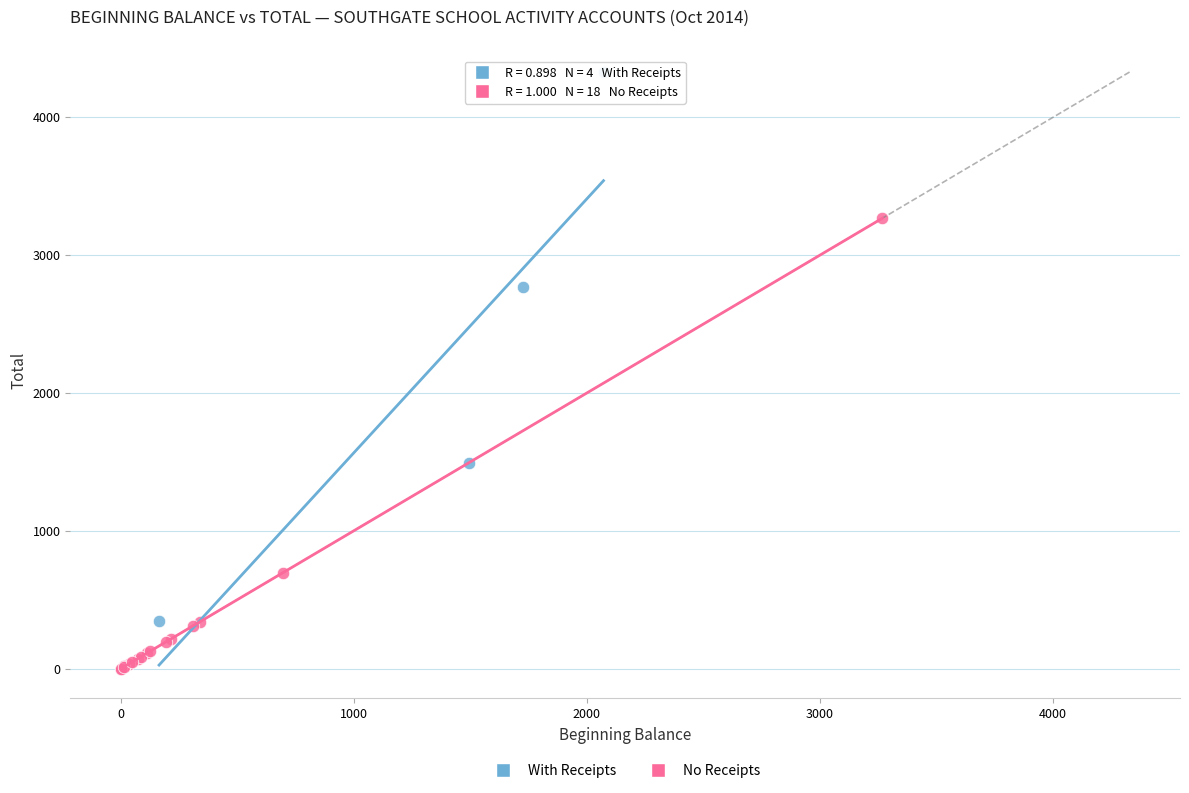

Which series reaches the minimum Y coordinate?

No Receipts